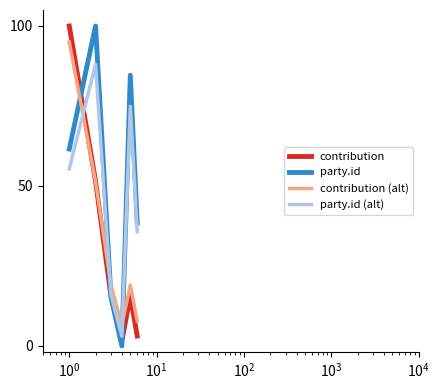

Reading left to right, list all the values displayed in this chart.

contribution: 100.0	51.6	15.6	1.6	15.6	3.1
party.id: 61.5	100.0	15.4	0.0	84.6	38.5
contribution (alt): 95.0	51.4	19.1	6.4	19.1	7.8
party.id (alt): 55.3	88.0	16.1	3.0	74.9	35.7